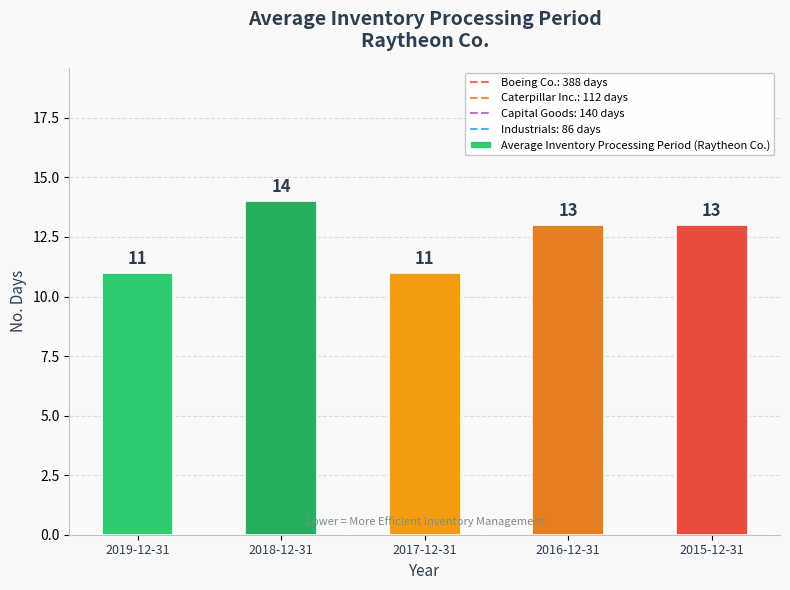

Does the chart contain stacked bars?

No